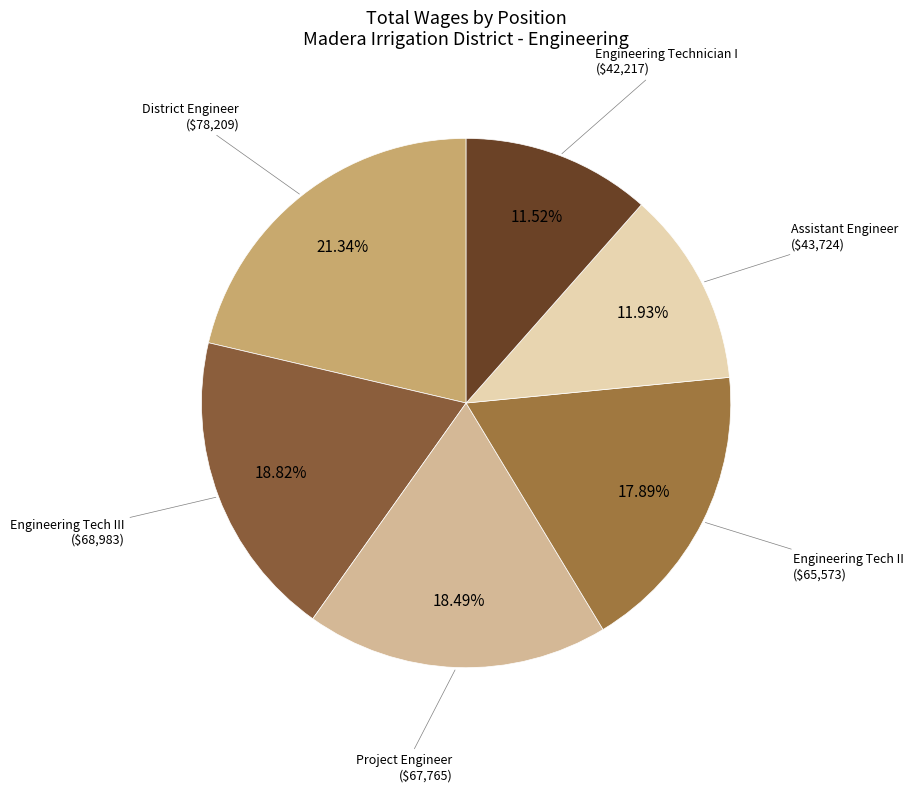

True or false: District Engineer accounts for 30% of the total.

False